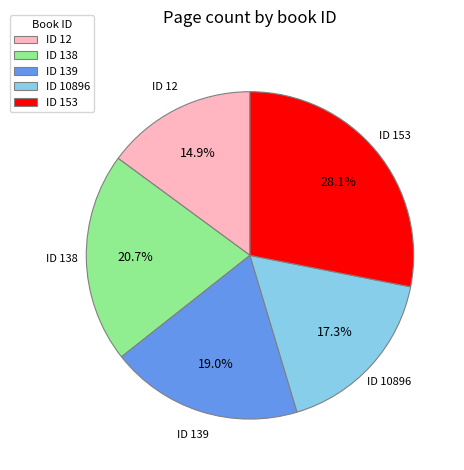

To the nearest percent, what is the average slice percentage?

20%